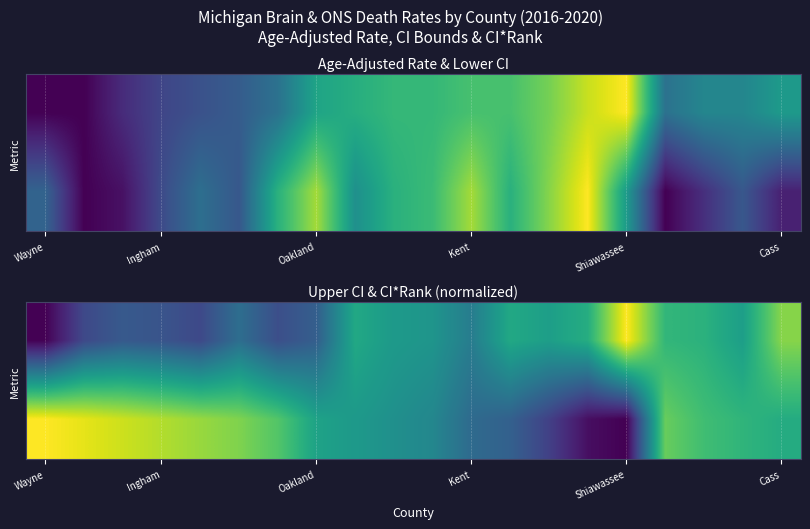

At how many categories does at least one series exceed 0?

20